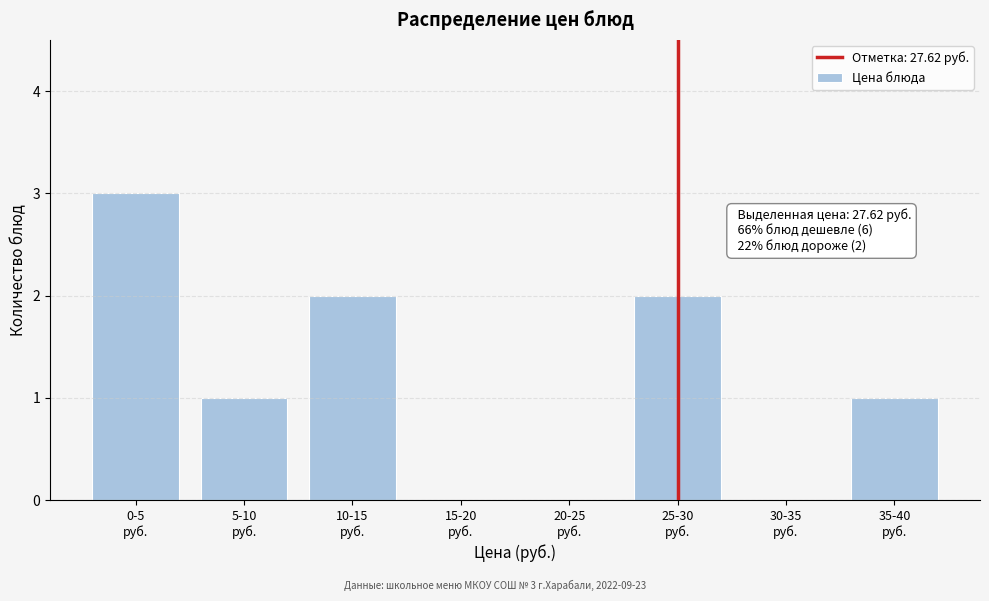

What is the sum of all values?

9